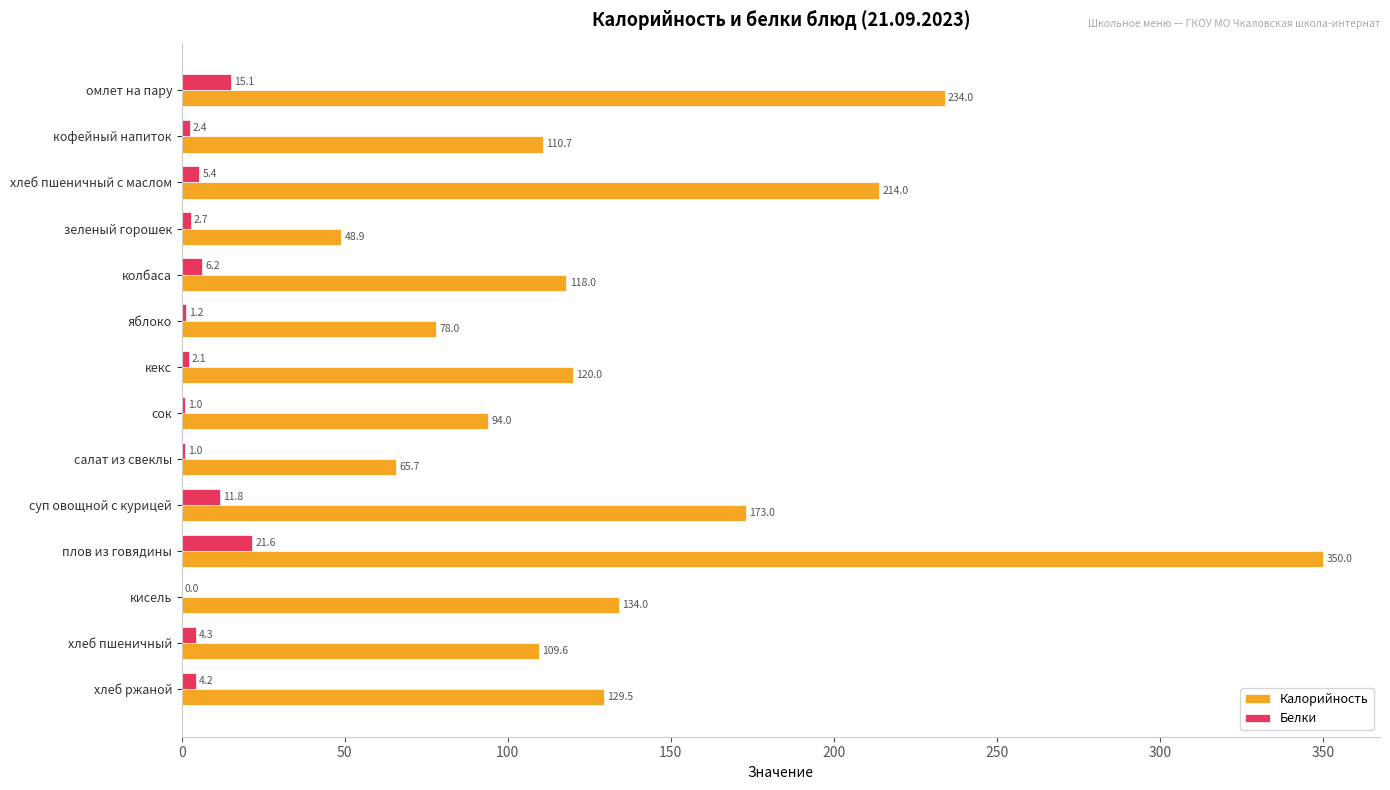

The Белки series shows 5.4 at хлеб пшеничный с маслом. True or false?

True